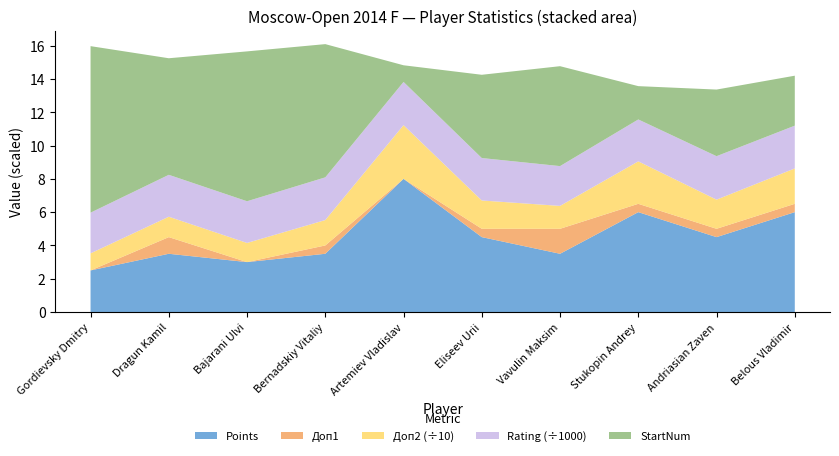

Reading left to right, what are all the values shown in this chart?

Points: 2.5	3.5	3.0	3.5	8.0	4.5	3.5	6.0	4.5	6.0
Doп1: 0.0	1.0	0.0	0.5	0.0	0.5	1.5	0.5	0.5	0.5
Doп2: 10.2	12.2	11.5	15.2	32.2	17.0	13.8	25.5	17.5	21.2
Rating: 2444.0	2517.0	2504.0	2565.0	2595.0	2549.0	2390.0	2517.0	2611.0	2569.0
StartNum: 10.0	7.0	9.0	8.0	1.0	5.0	6.0	2.0	4.0	3.0